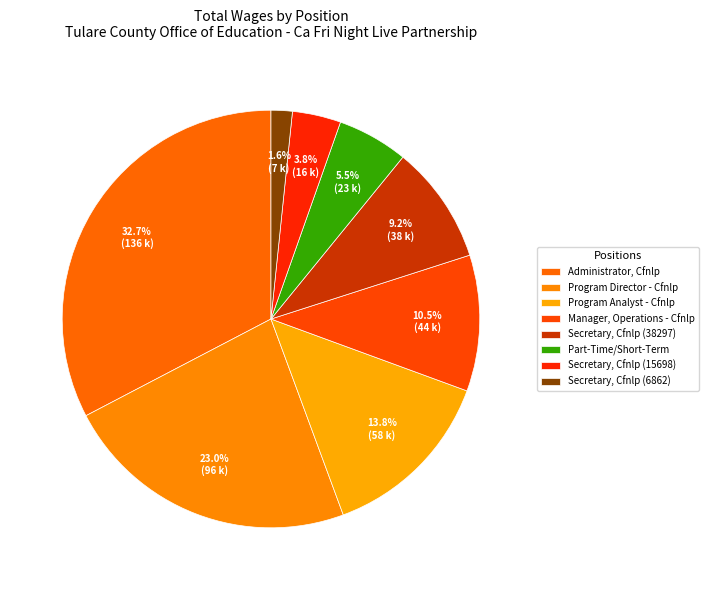

Is Secretary, Cfnlp (15698) the majority of the pie?

No